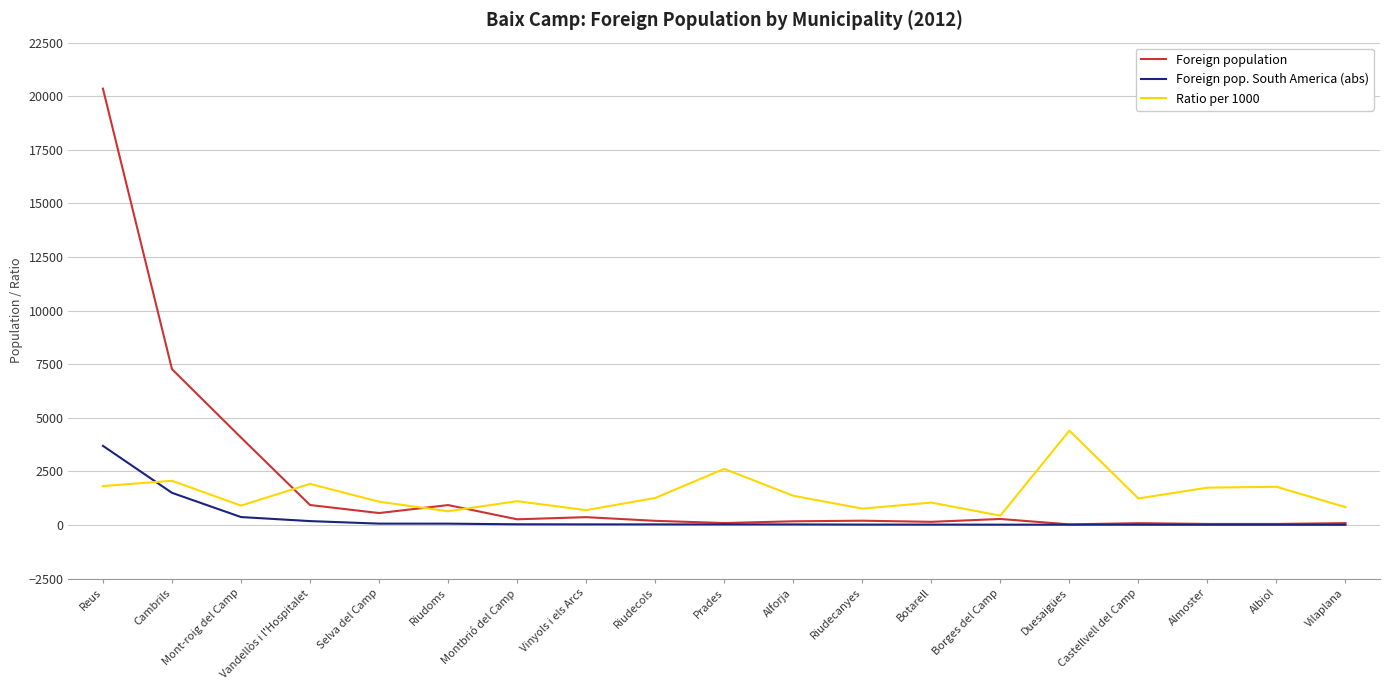

How many values in the Ratio per 1000 series are below 1235?

9